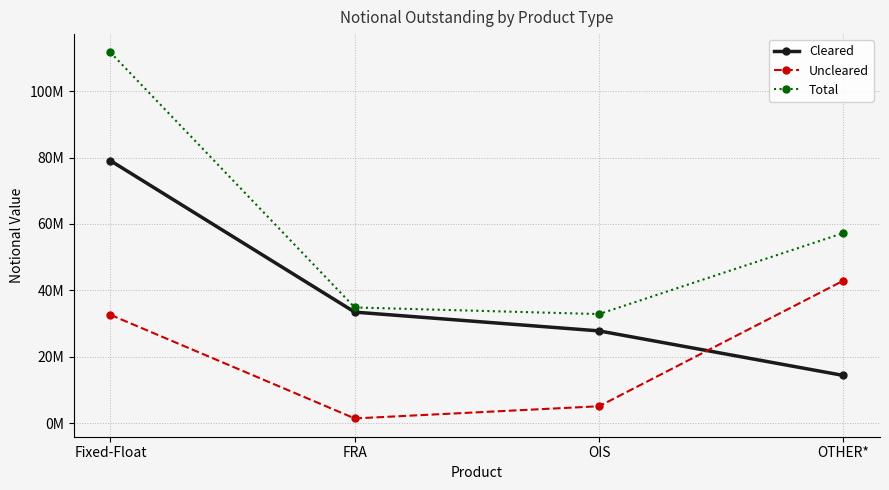

What position from the left is Fixed-Float?

1